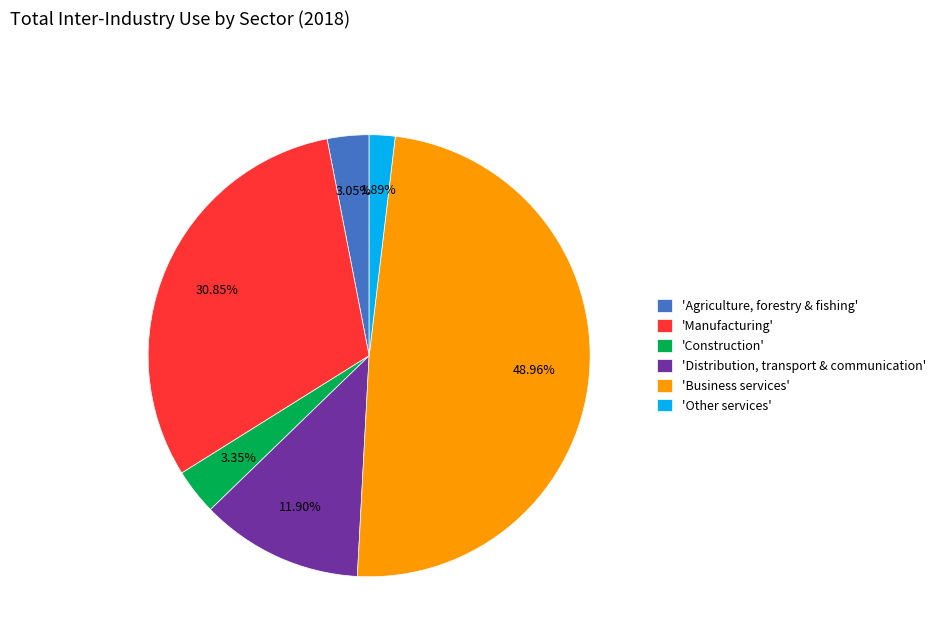

Between 'Business services' and 'Agriculture, forestry & fishing', which is larger?

'Business services'